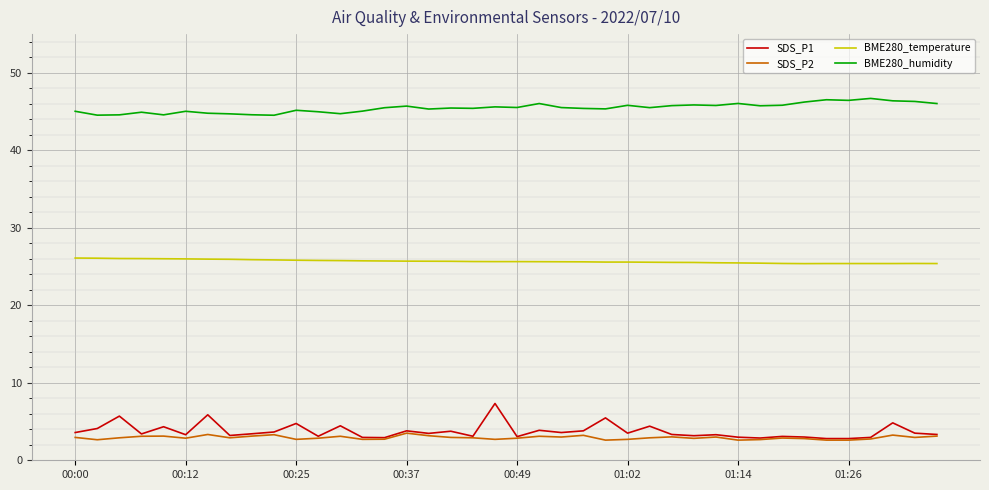

List the series in order of their peak value, highest first.

BME280_humidity, BME280_temperature, SDS_P1, SDS_P2